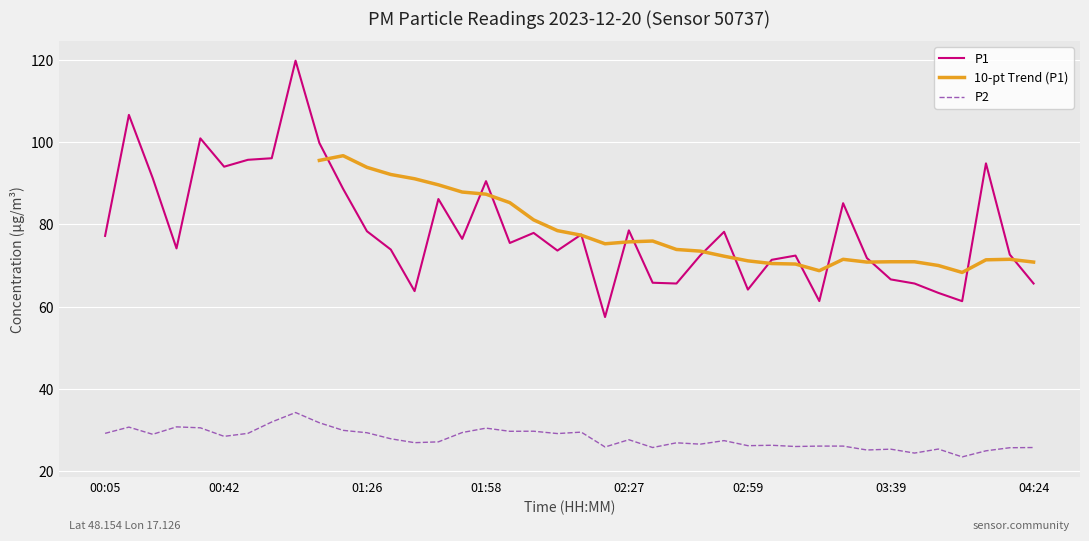

Between 00:50 and 02:06, which series saw the biggest shift?

P1